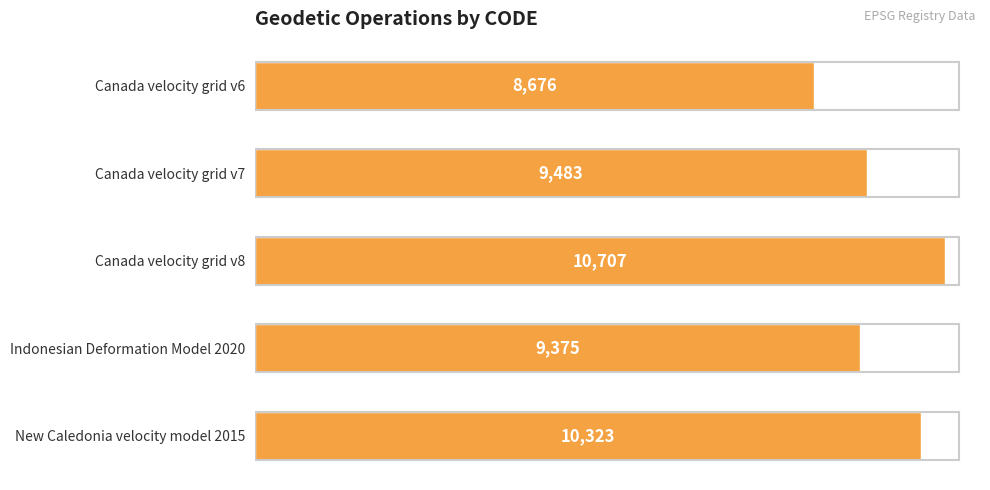

Rank the categories by value from highest to lowest.

Canada velocity grid v8, New Caledonia velocity model 2015, Canada velocity grid v7, Indonesian Deformation Model 2020, Canada velocity grid v6